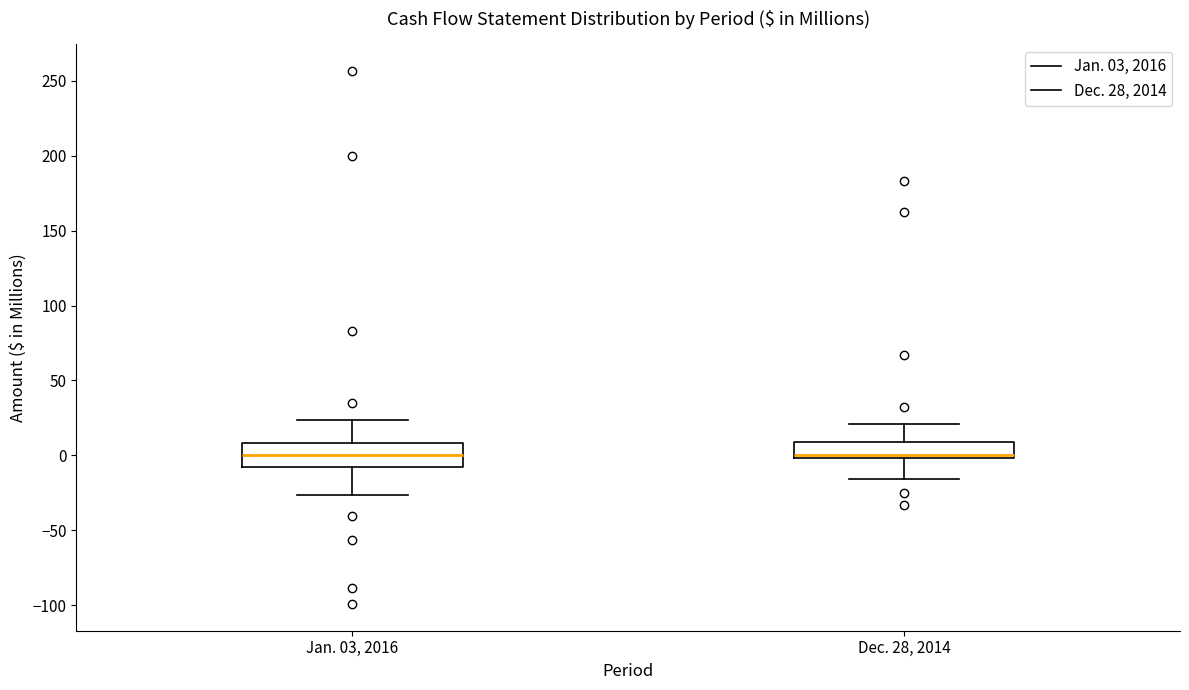

Where does the lower whisker of the box for Jan. 03, 2016 end on the y-axis? The values are not printed on the chart, so give them approximately, as read against the axis.

-25